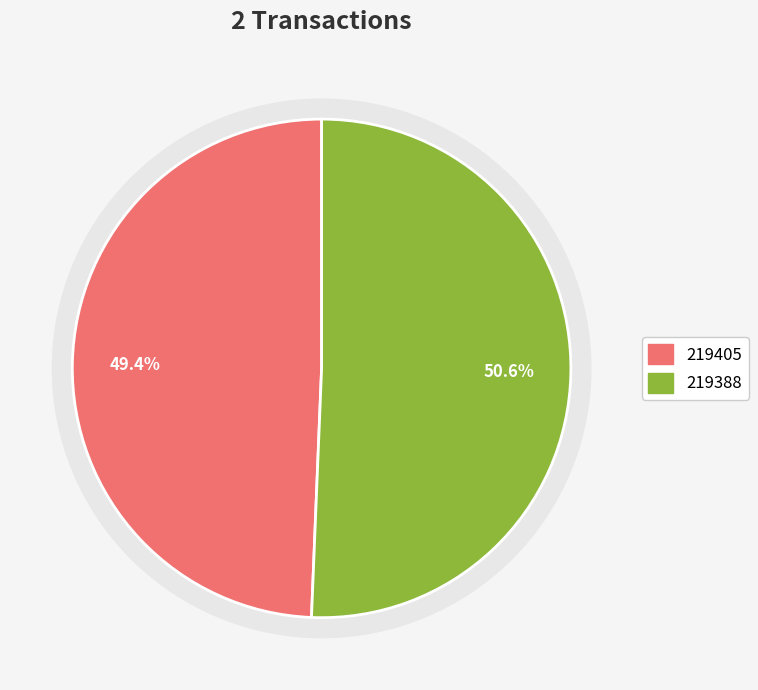

Which category has the smallest portion of the pie?

219405